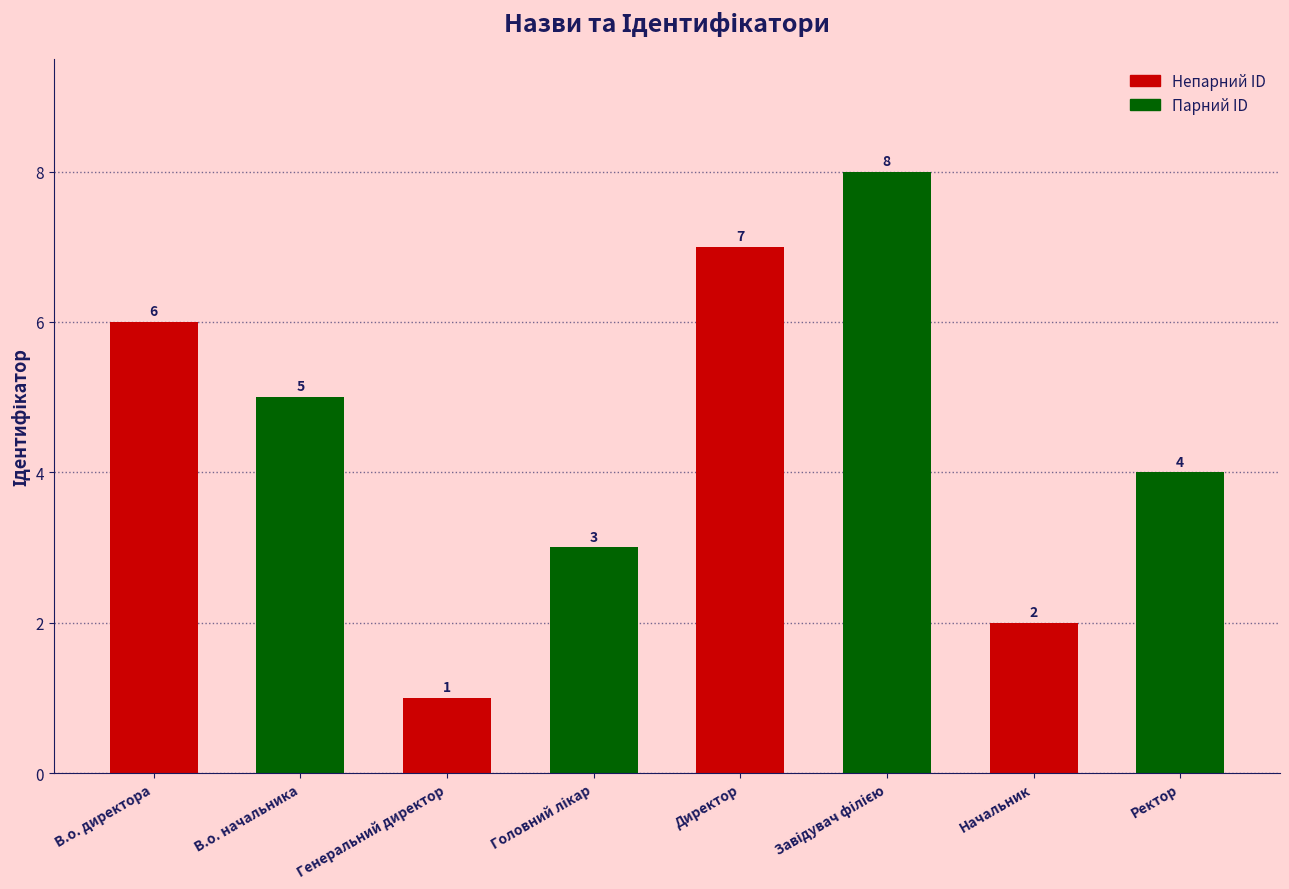

What is the sum of all values?

36